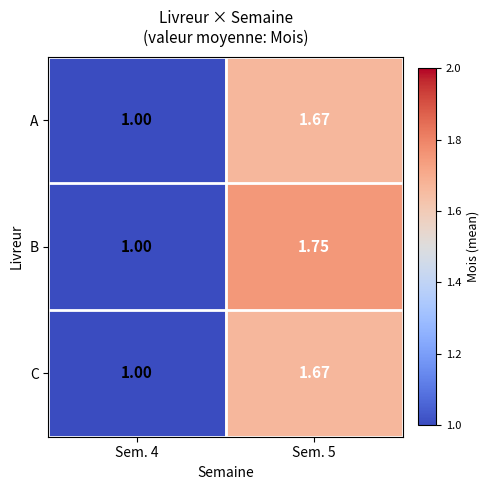

What is the total value across all series at Sem. 4?

3.0